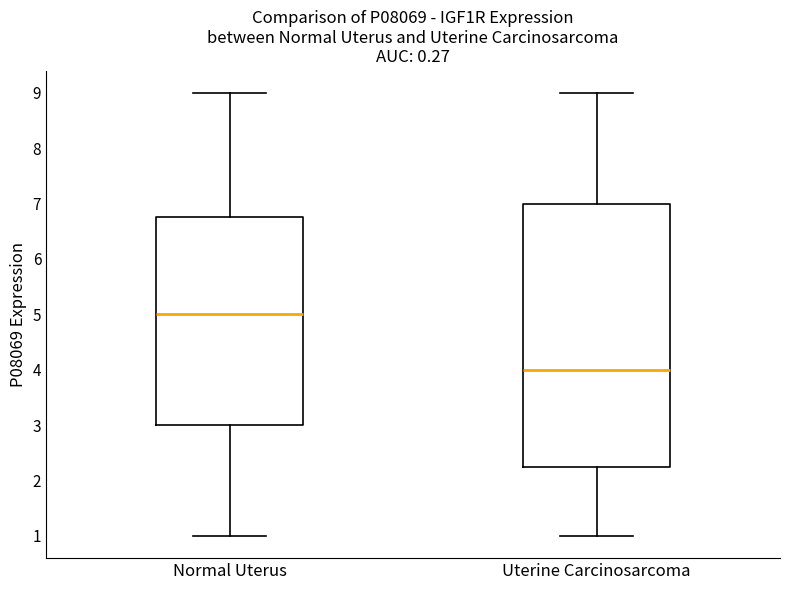

Which box is the tallest, from its lower edge to its upper edge?

Uterine Carcinosarcoma